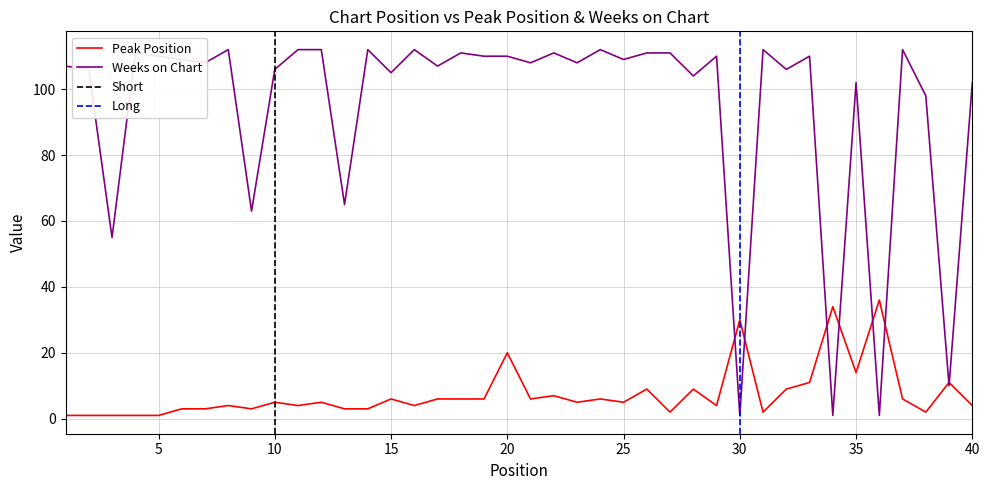

Rank the categories by Peak Position value from lowest to highest.

1, 2, 3, 4, 5, 27, 31, 38, 6, 7, 9, 13, 14, 8, 11, 16, 29, 40, 10, 12, 23, 25, 15, 17, 18, 19, 21, 24, 37, 22, 26, 28, 32, 33, 39, 35, 20, 30, 34, 36